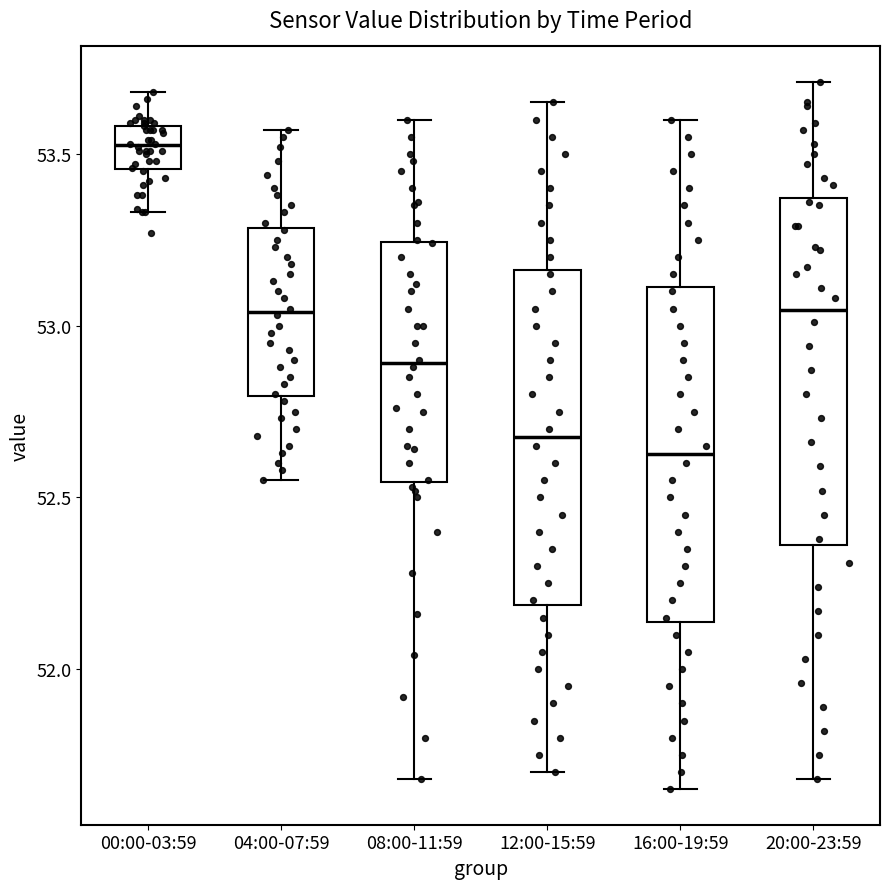

Which box has the highest median line?

00:00-03:59